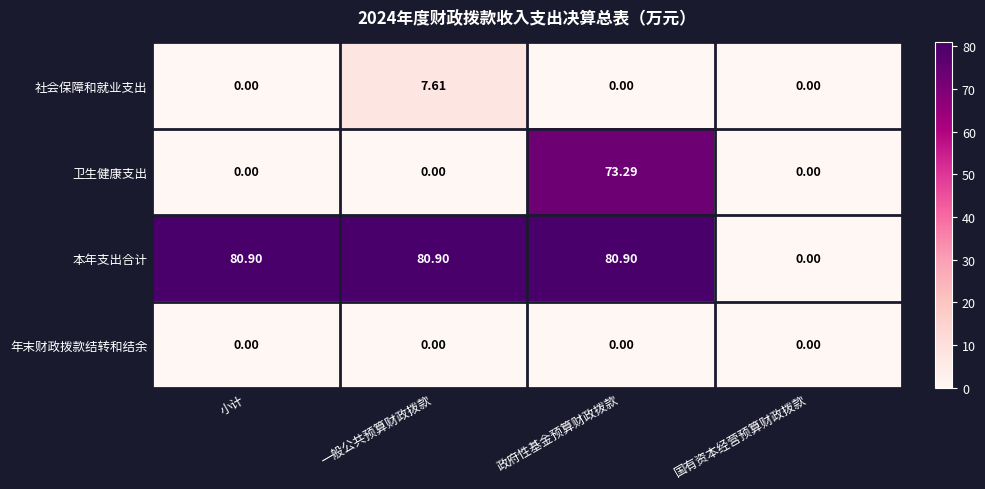

List the series in order of their peak value, highest first.

本年支出合计, 卫生健康支出, 社会保障和就业支出, 年末财政拨款结转和结余